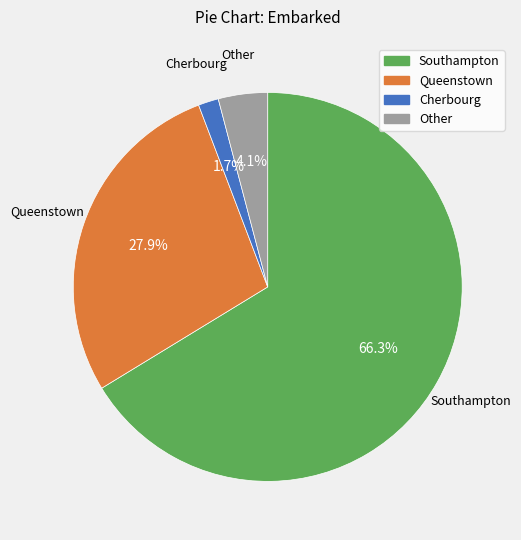

Is there a majority slice in this chart?

Yes